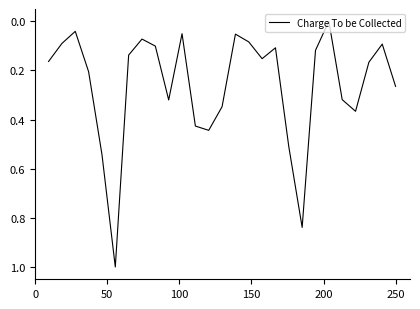

What is the difference between the maximum and minimum values?

1.0